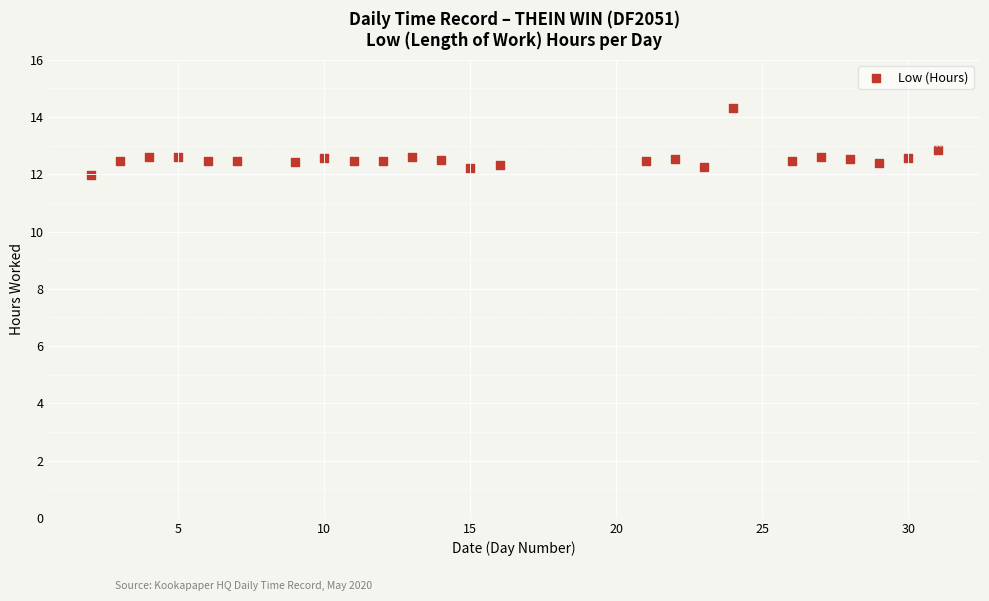

What Y value in the scatter plot is closest to 13?

12.8